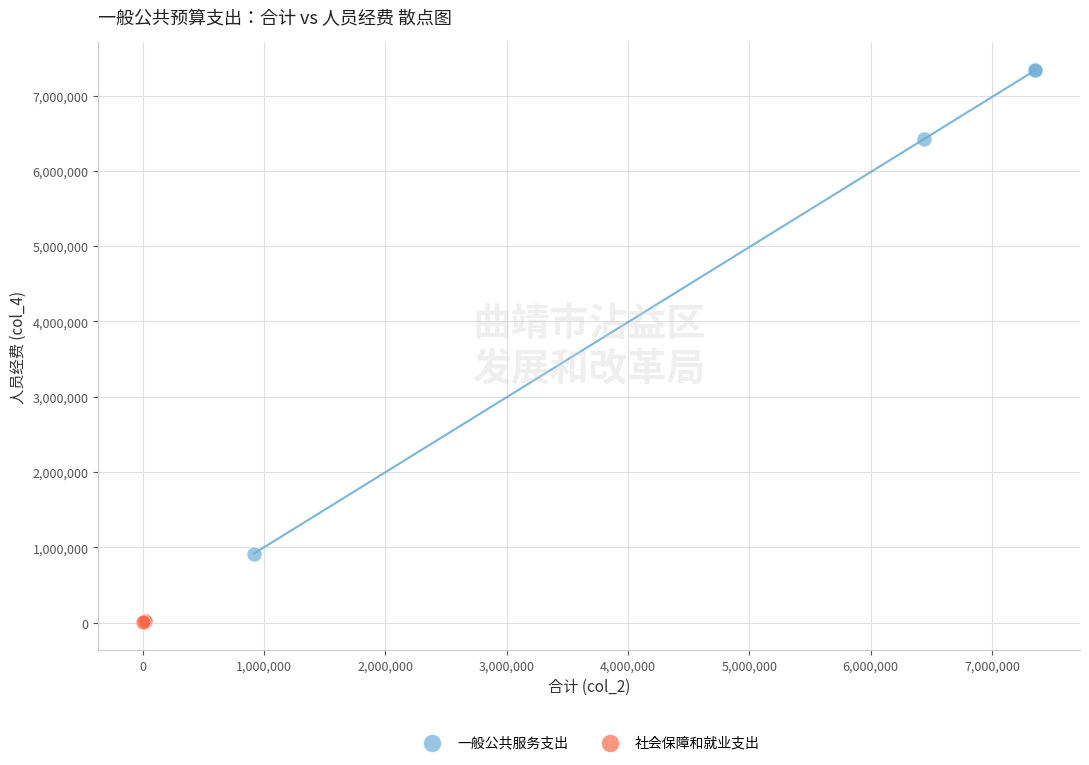

Which series has the largest Y range (max minus min)?

一般公共服务支出